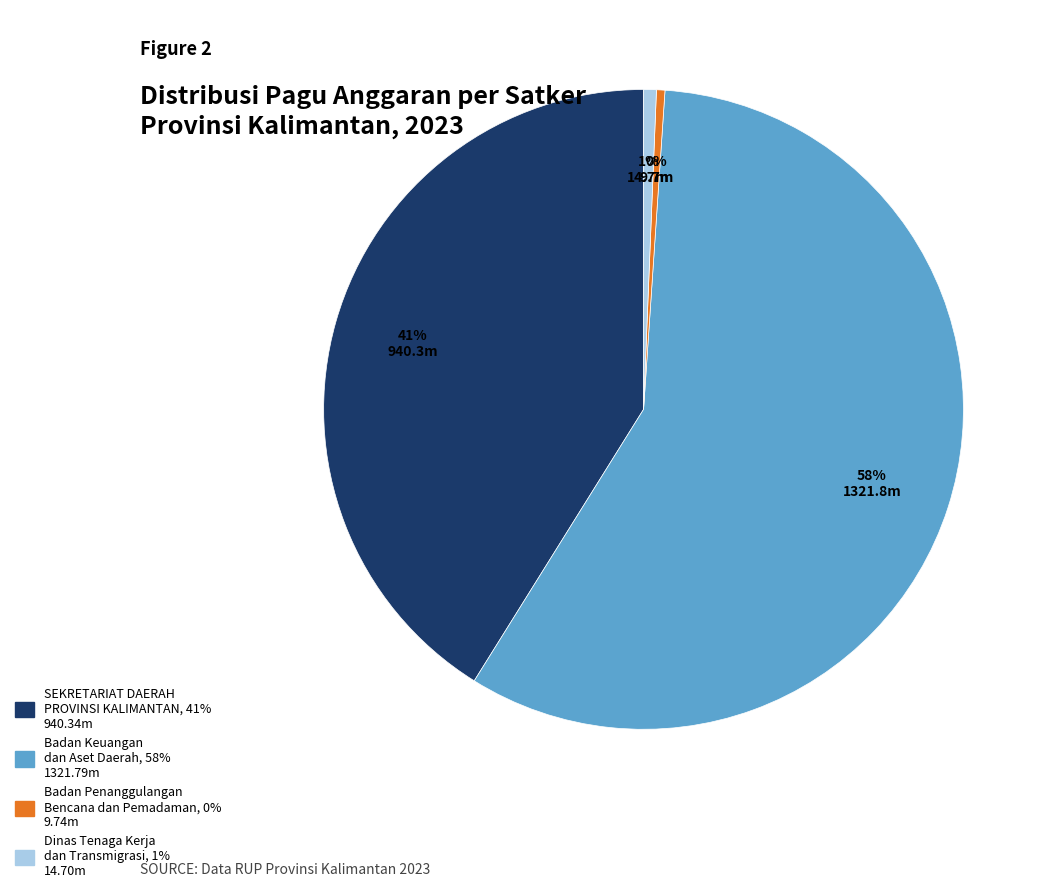

Count the number of slices in the pie.

4